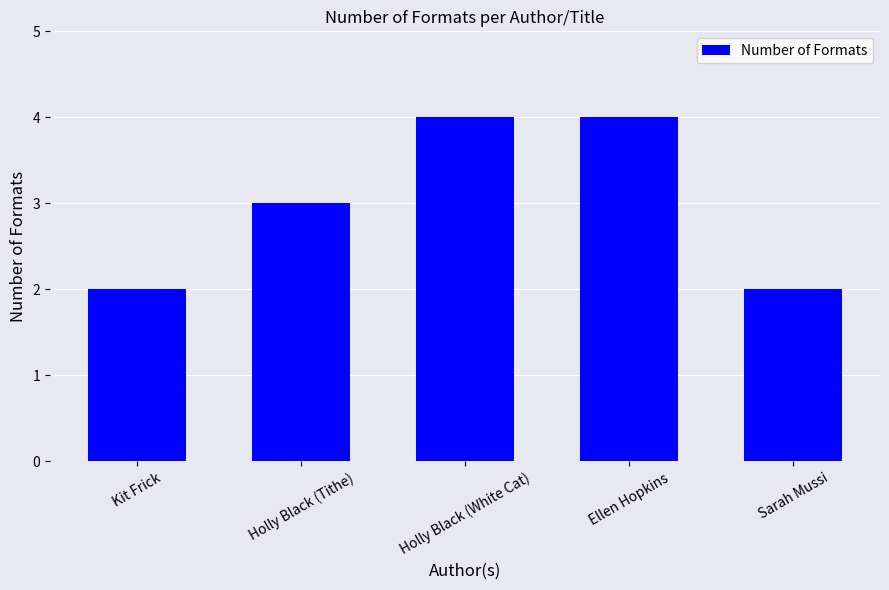

Which has a higher value, Kit Frick or Holly Black (Tithe)?

Holly Black (Tithe)